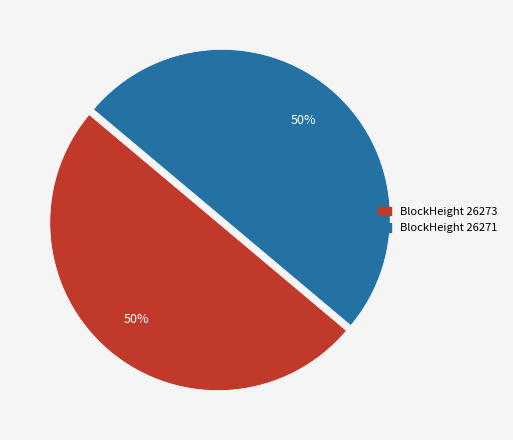

Is it true that BlockHeight 26271 is 64% of the pie?

False